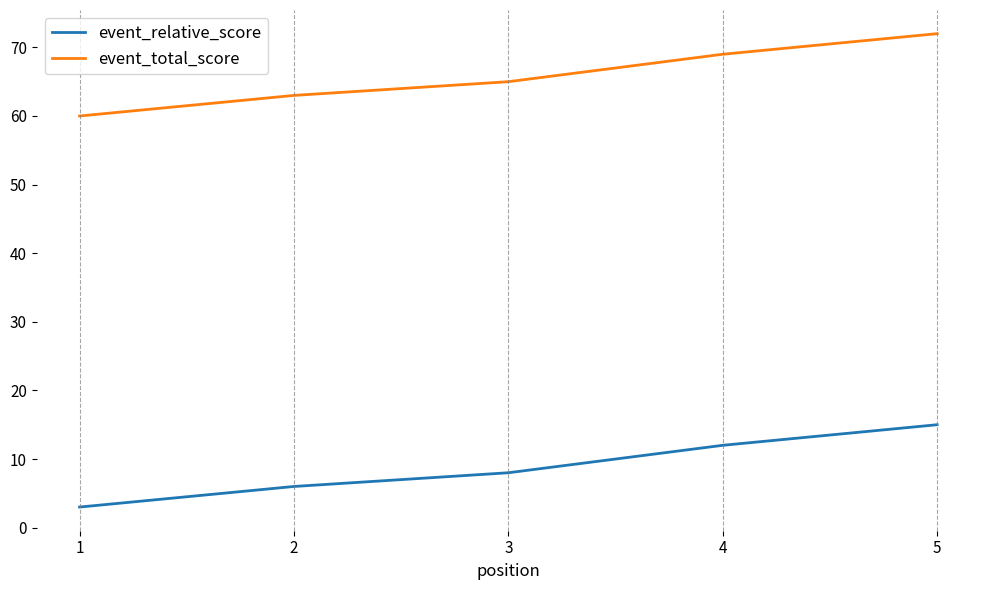

What is the difference between the maximum and minimum values in the event_total_score series?

12